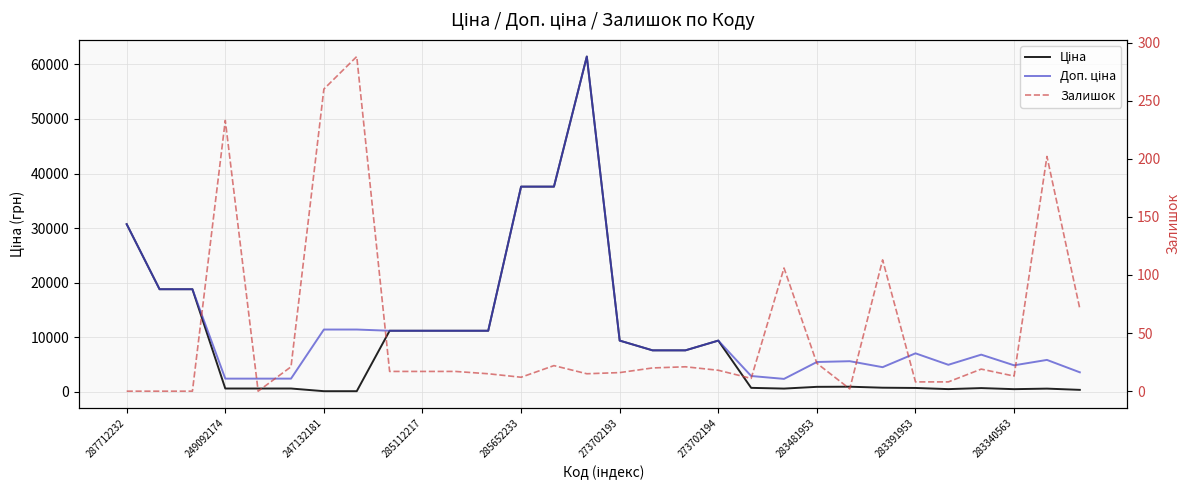

At which label is Ціна closest to 30774?

287712232